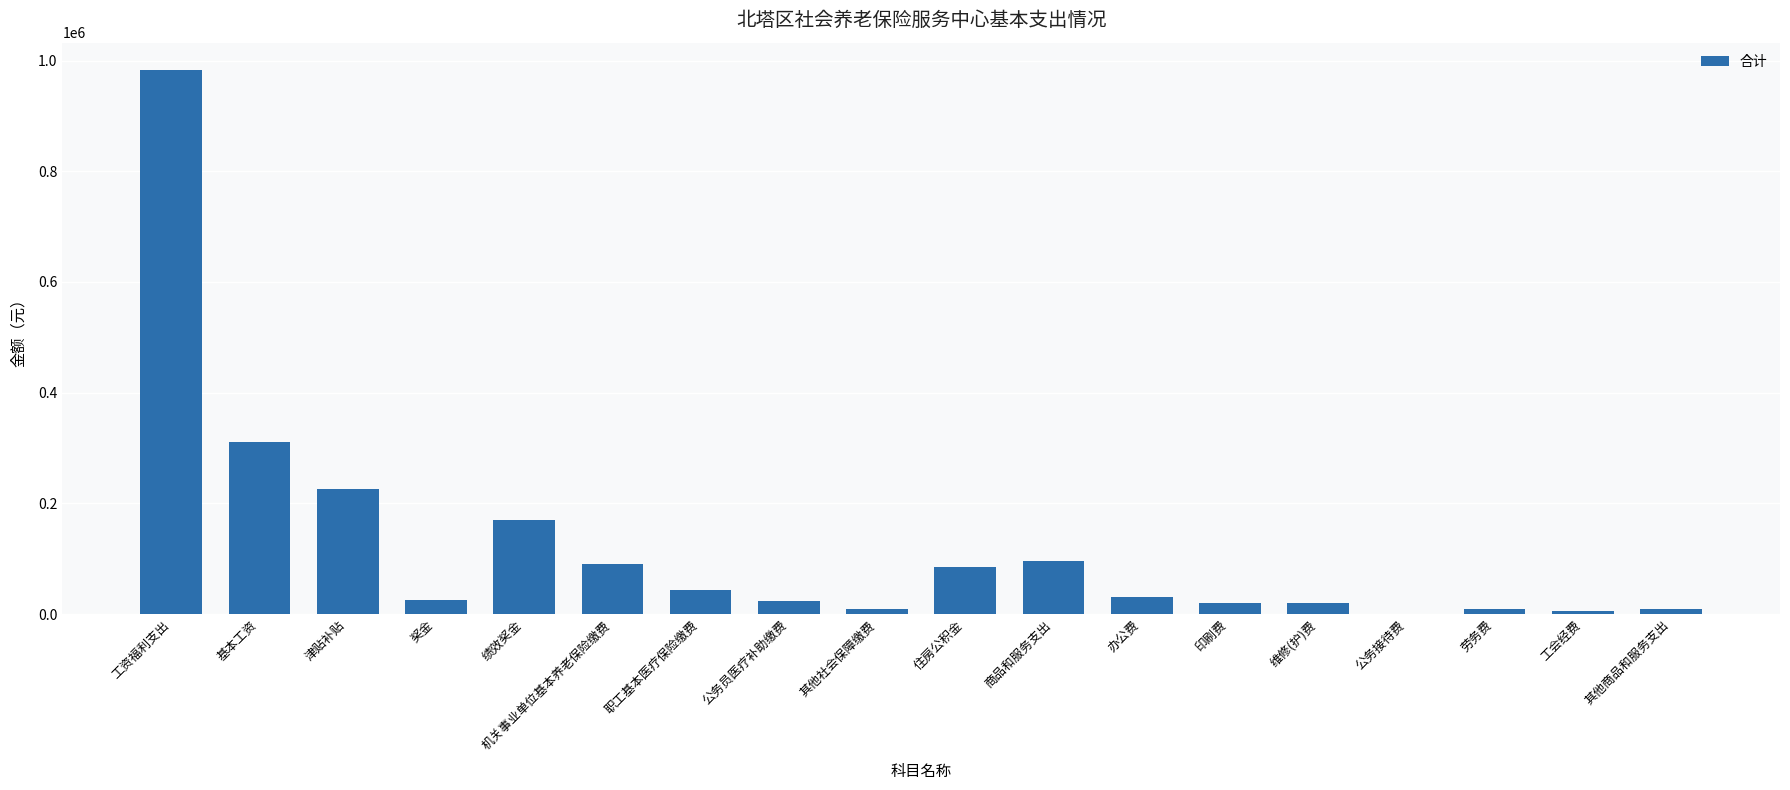

Between 机关事业单位基本养老保险缴费 and 基本工资, which is larger?

基本工资